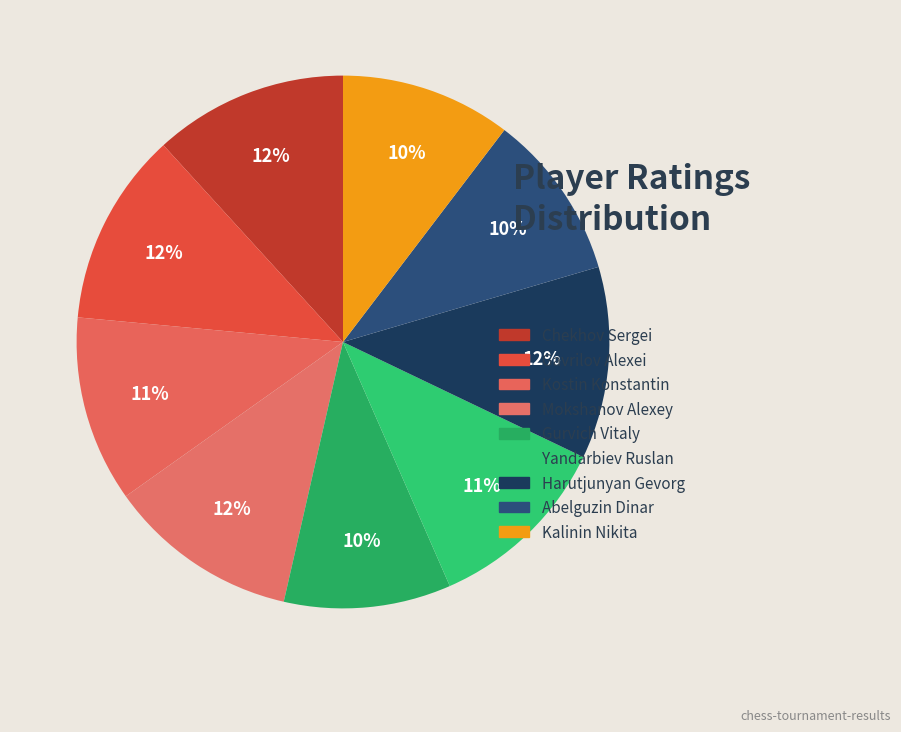

Rank the categories by value from lowest to highest.

Abelguzin Dinar, Gurvich Vitaly, Kalinin Nikita, Kostin Konstantin, Yandarbiev Ruslan, Mokshanov Alexey, Harutjunyan Gevorg, Gavrilov Alexei, Chekhov Sergei